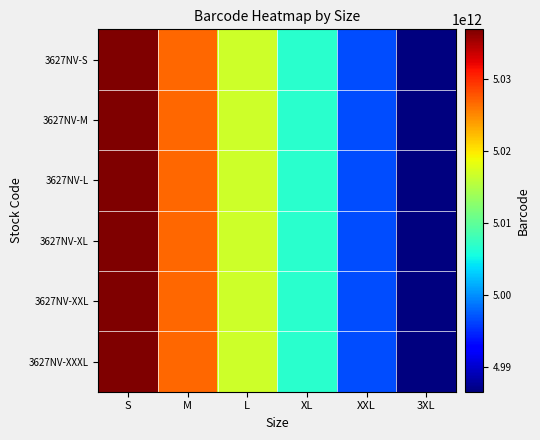

Reading left to right, list all the values displayed in this chart.

3627NV-S: S=5036948086030.0	M=5026874189857.9	L=5016800293685.9	XL=5006726397513.8	XXL=4996652501341.8	3XL=4986578605169.7
3627NV-M: S=5036948086047.0	M=5026874189874.9	L=5016800293702.8	XL=5006726397530.7	XXL=4996652501358.6	3XL=4986578605186.5
3627NV-L: S=5036948086054.0	M=5026874189881.9	L=5016800293709.8	XL=5006726397537.7	XXL=4996652501365.6	3XL=4986578605193.5
3627NV-XL: S=5036948086061.0	M=5026874189888.9	L=5016800293716.8	XL=5006726397544.6	XXL=4996652501372.5	3XL=4986578605200.4
3627NV-XXL: S=5036948086078.0	M=5026874189905.8	L=5016800293733.7	XL=5006726397561.5	XXL=4996652501389.4	3XL=4986578605217.2
3627NV-XXXL: S=5036948086085.0	M=5026874189912.8	L=5016800293740.7	XL=5006726397568.5	XXL=4996652501396.3	3XL=4986578605224.2